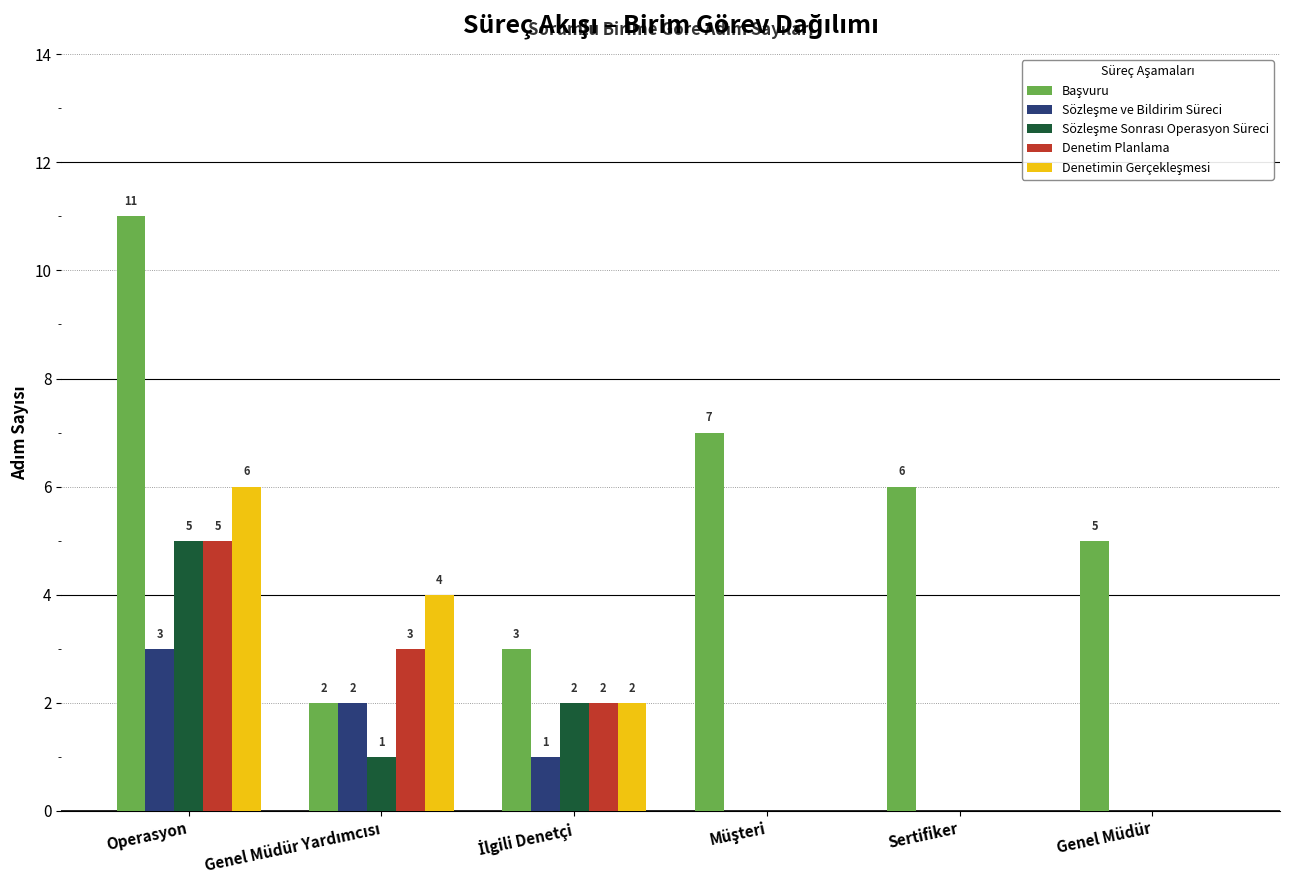

At which category is the sum across all series the highest?

Operasyon